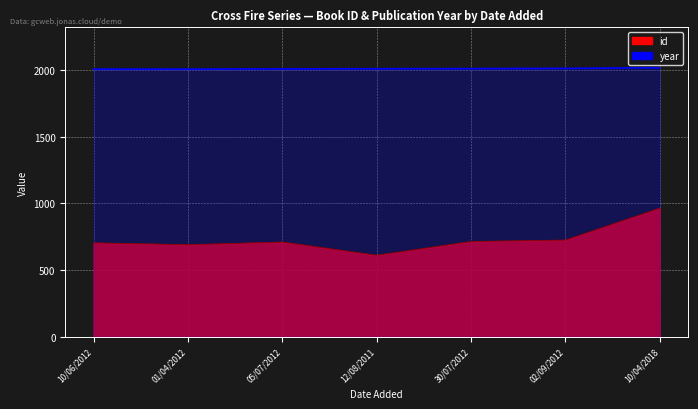

How many series are shown in this chart?

2